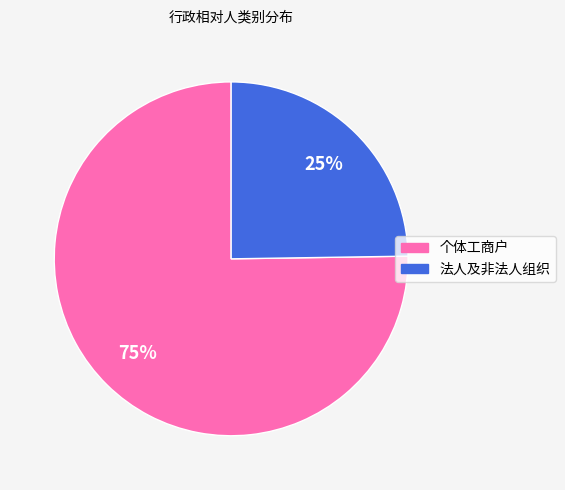

The 个体工商户 slice represents 68% of the pie. True or false?

False